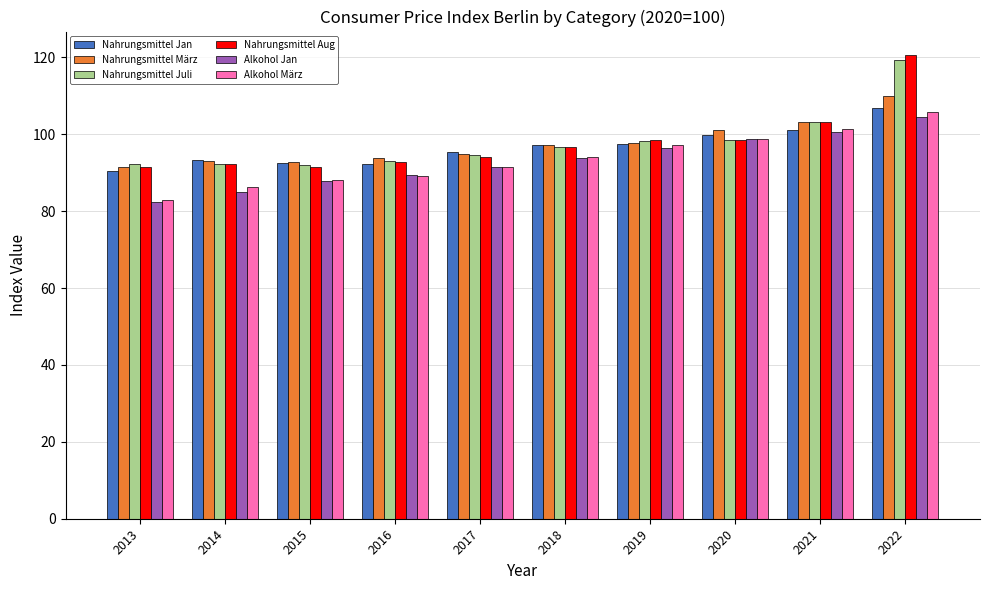

How many values in the Nahrungsmittel Juli series exceed 96?

5